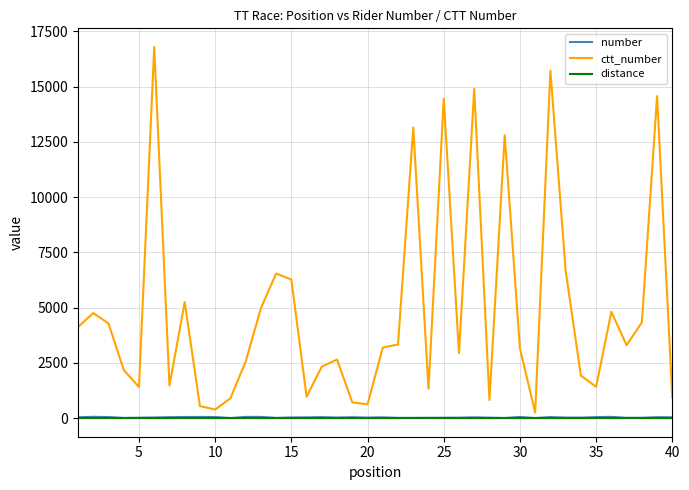

What is the maximum value shown in the chart?

16802